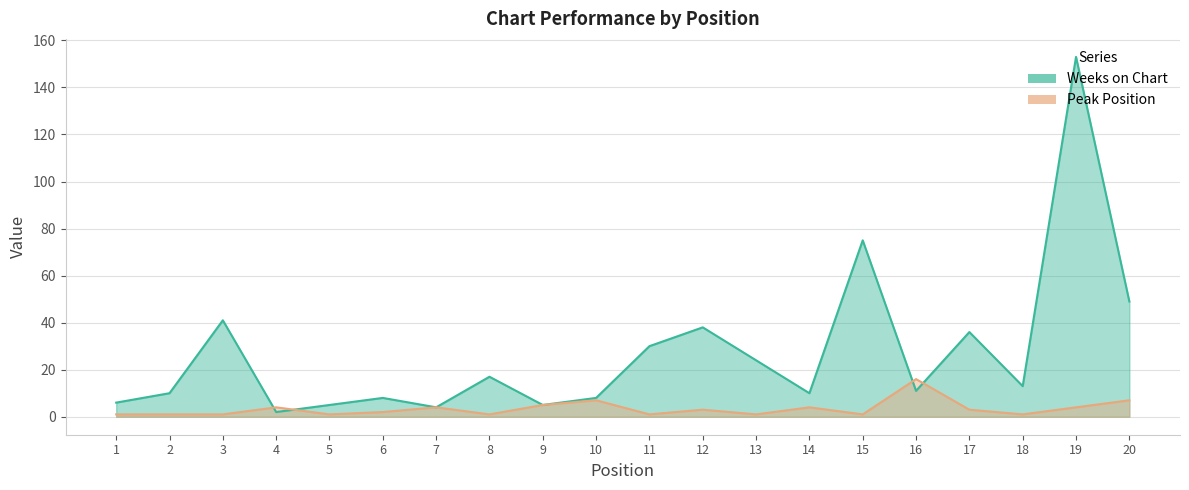

What is the difference between the highest and lowest values at 12?

35